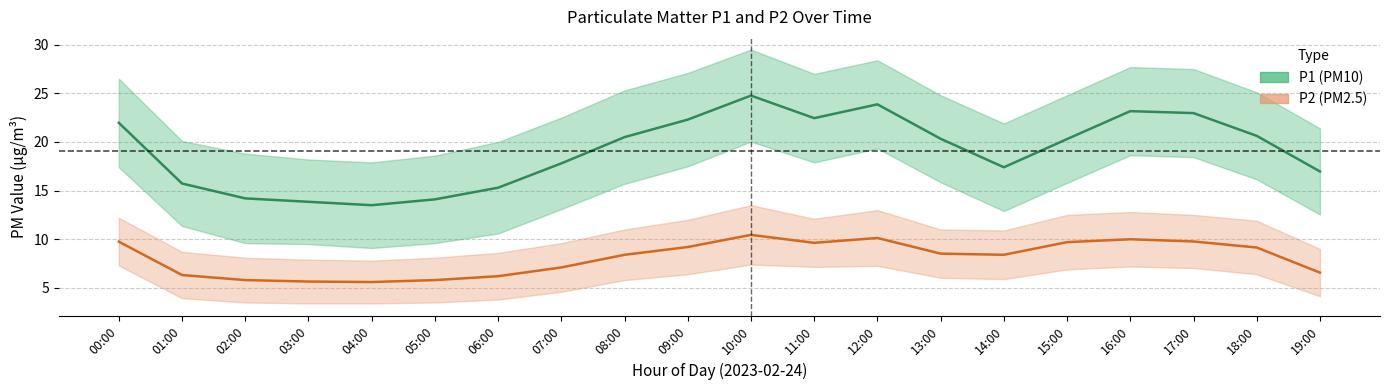

What is the smallest value displayed?

5.6